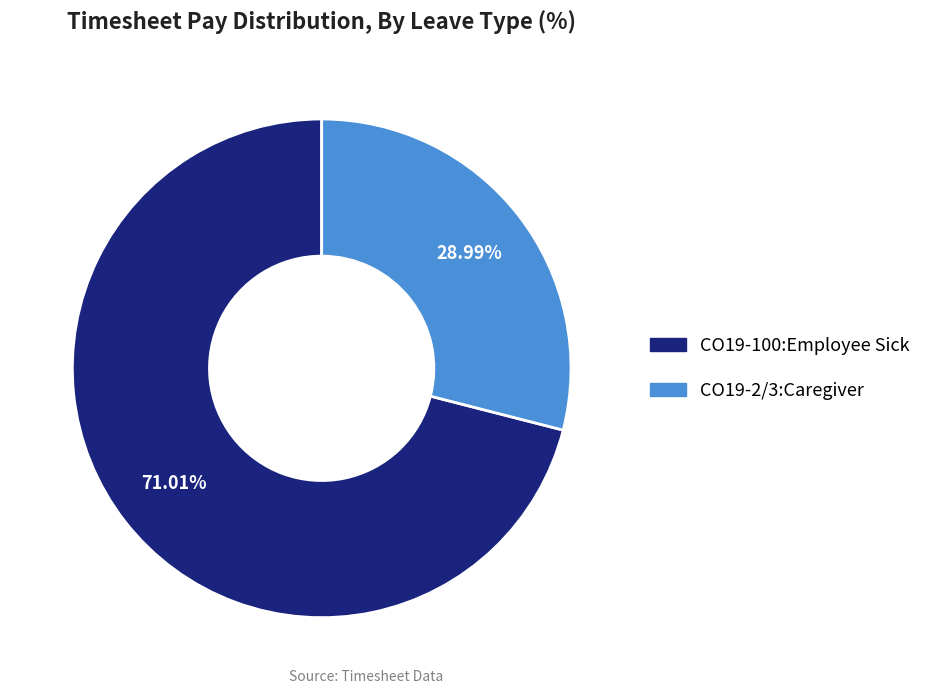

Which slice is the largest?

CO19-100:Employee Sick